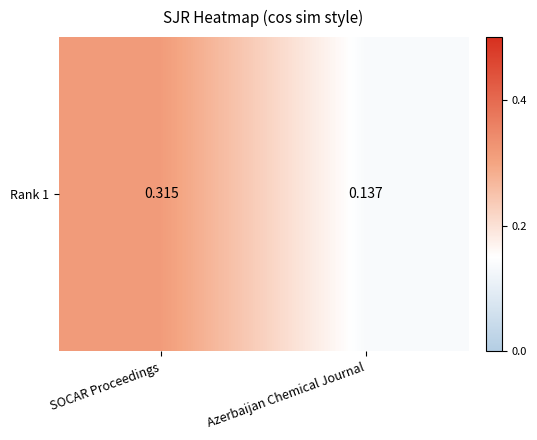

List the labels in order of value, largest first.

SOCAR Proceedings, Azerbaijan Chemical Journal